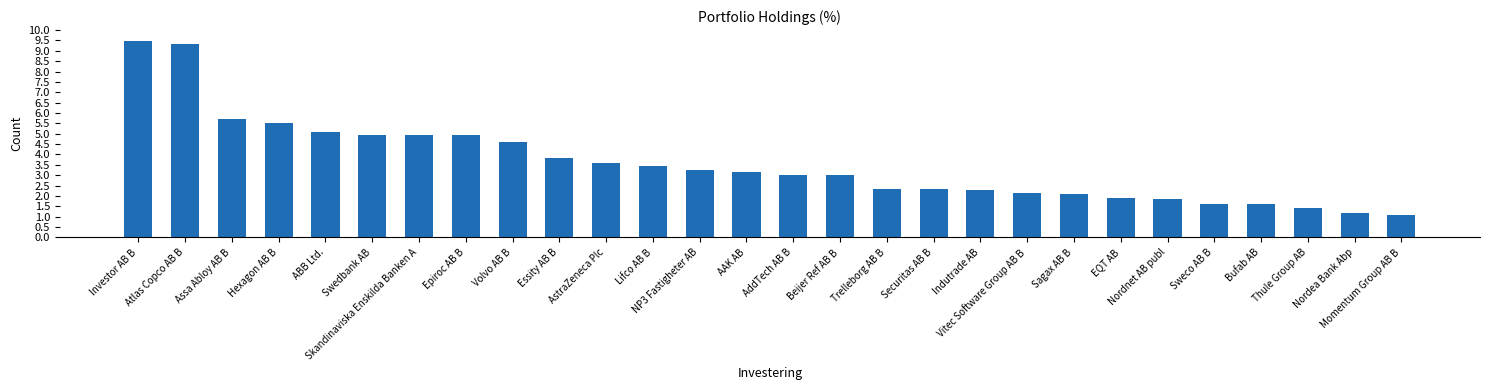

What is the difference between the maximum and minimum values?

8.4